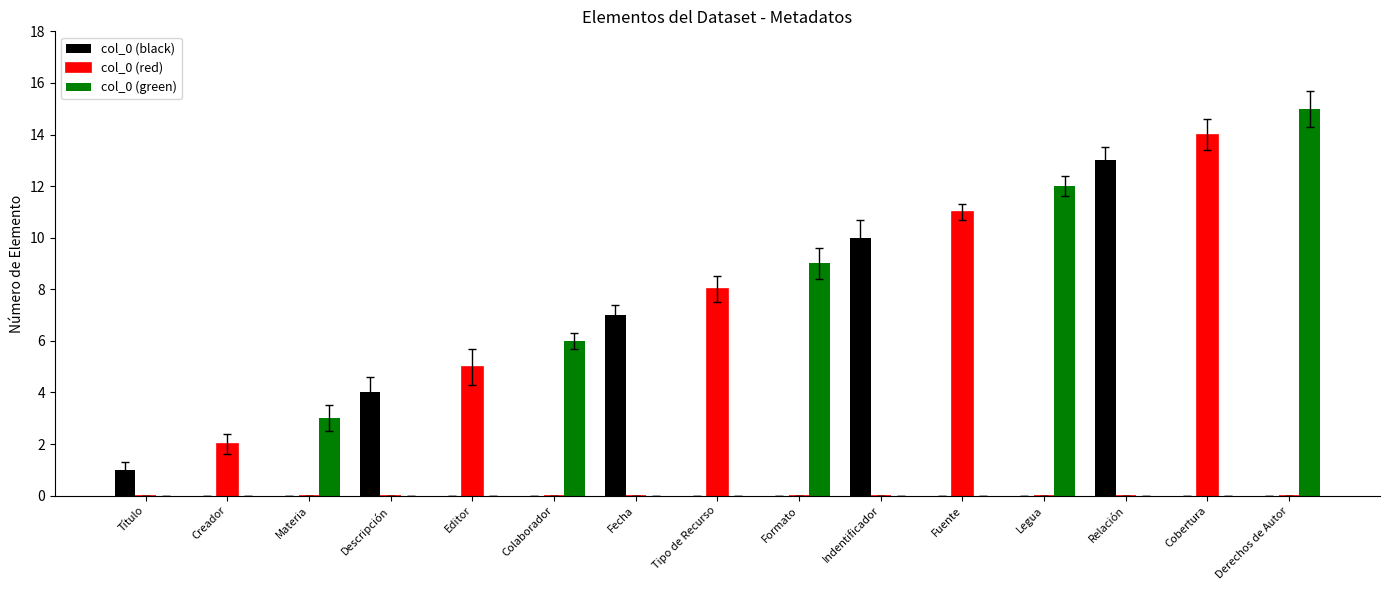

Are the bars horizontal?

No